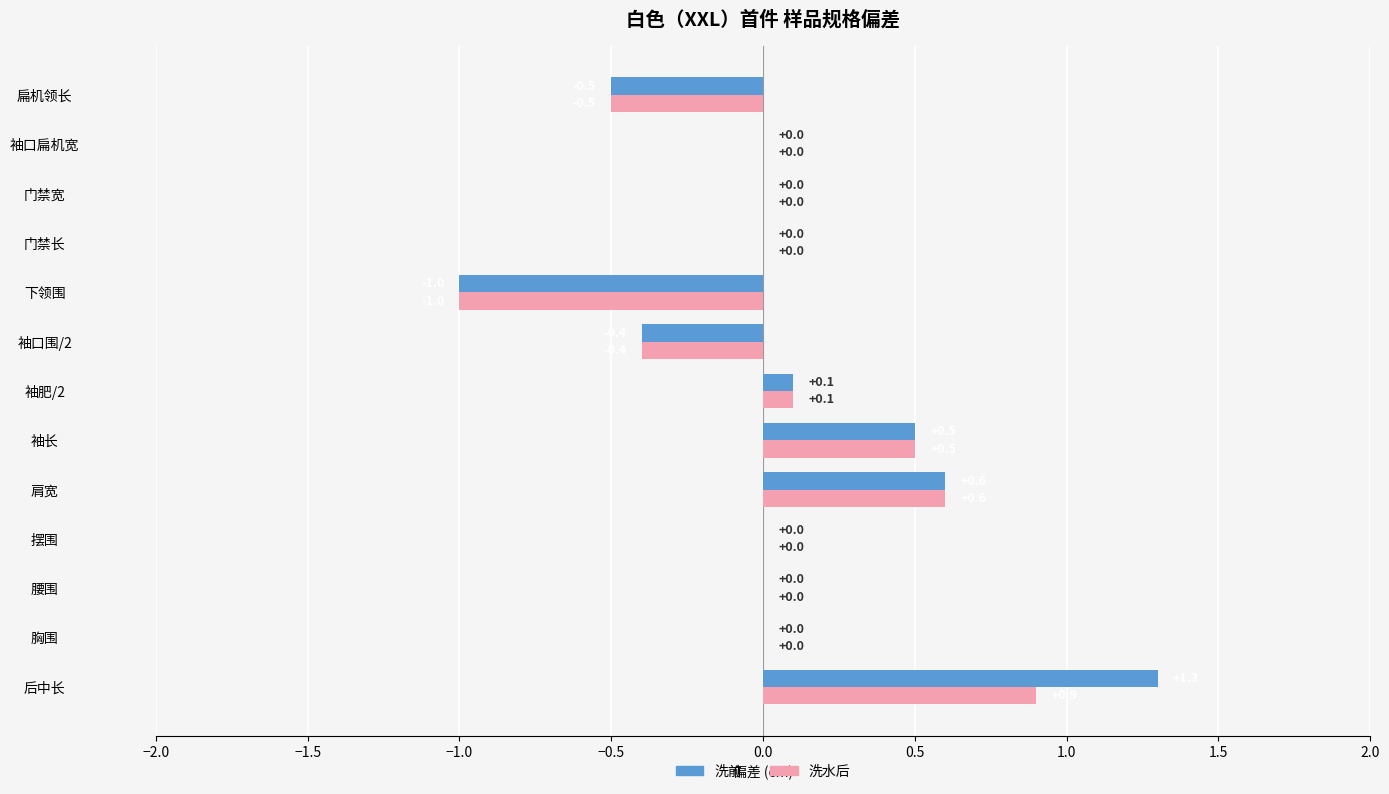

What is the maximum value shown in the chart?

1.3